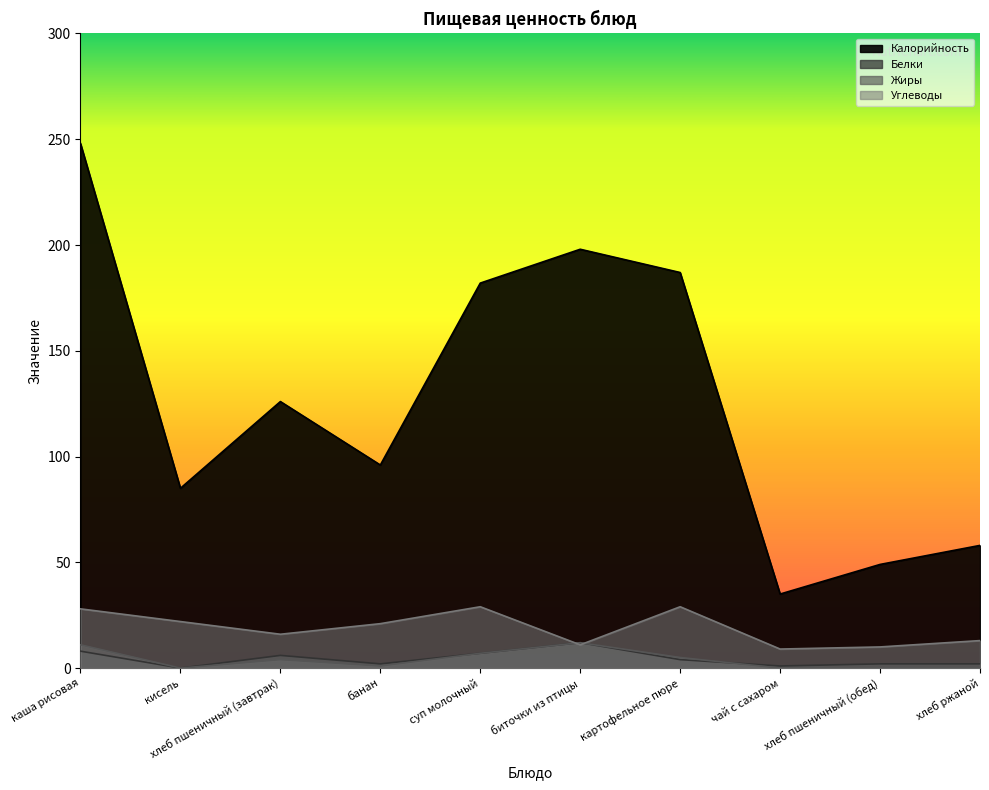

What is the sum of all Жиры values?

40